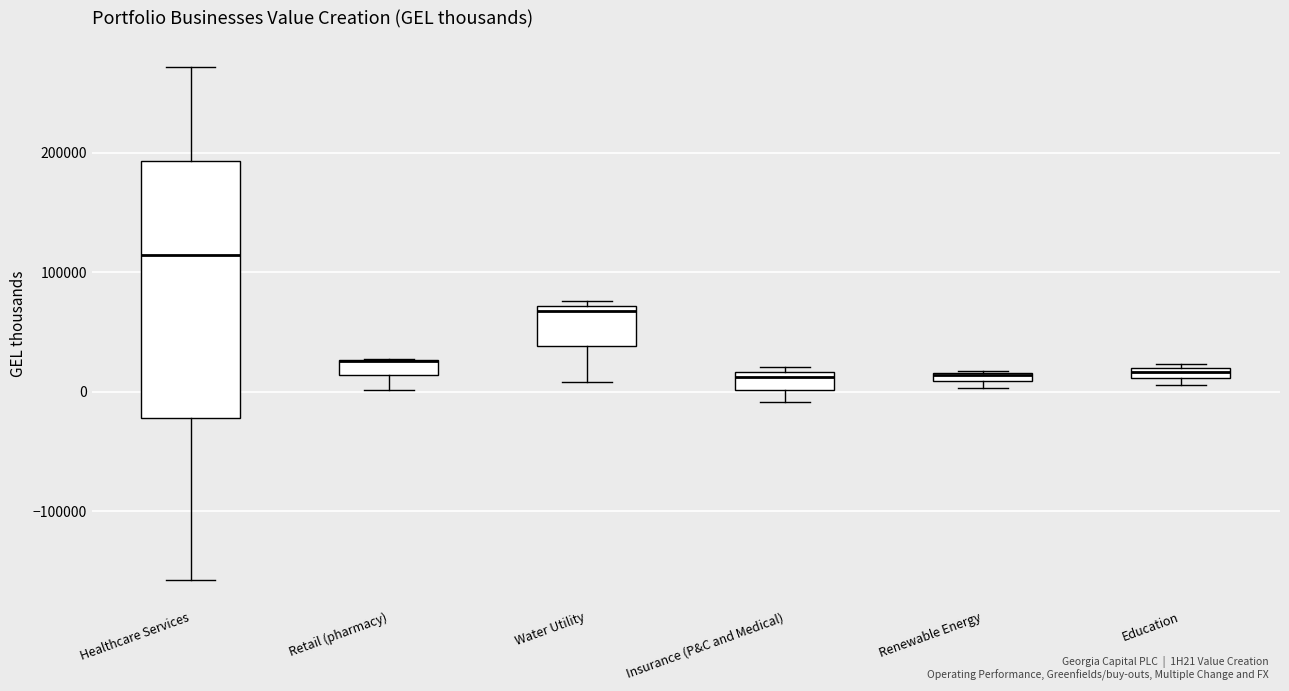

Comparing the boxes themselves (not the whiskers), which one is the tallest?

Healthcare Services